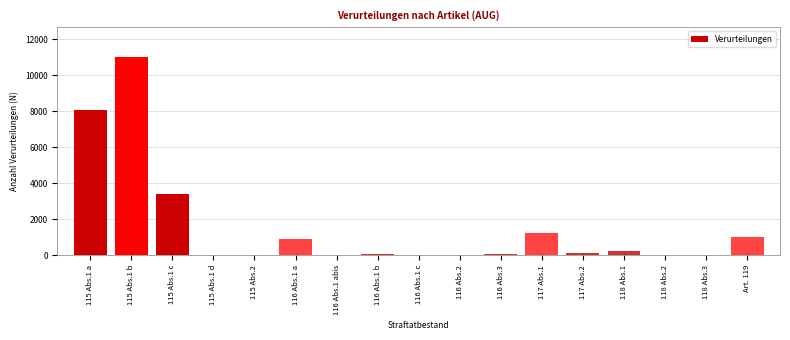

Where is the data nearest to the value 5517?

115 Abs.1 c